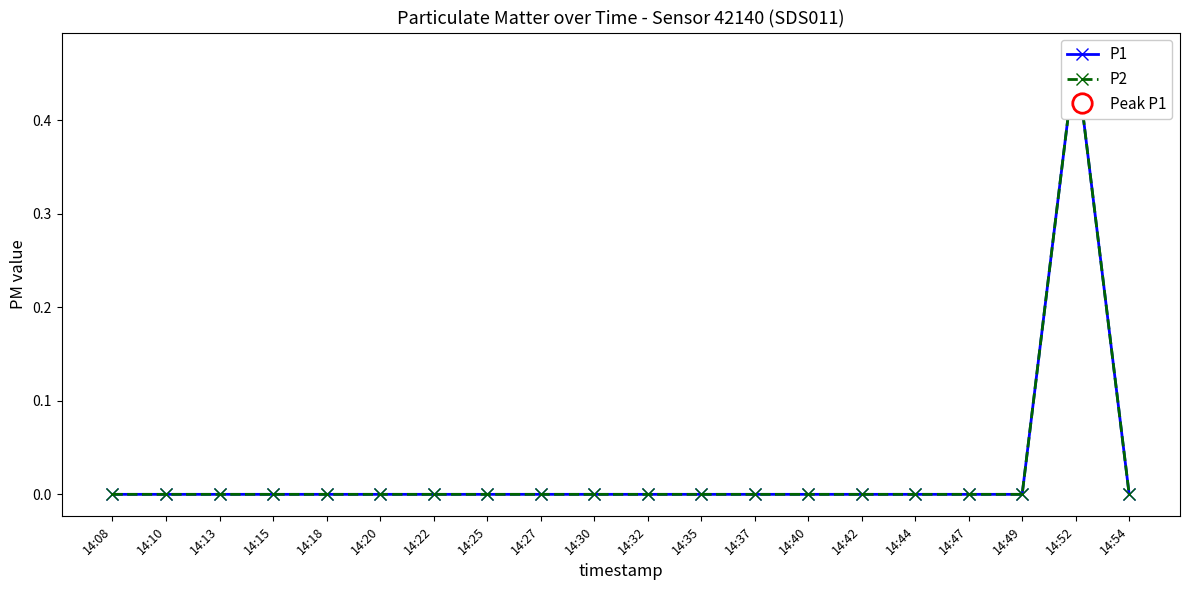

At which category is the sum across all series the highest?

14:52